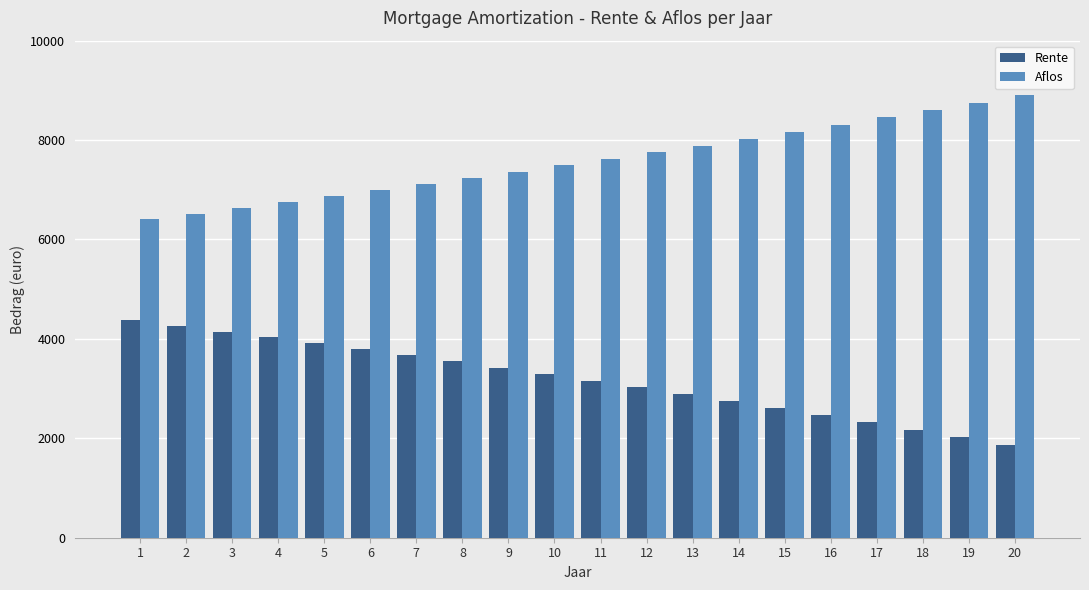

What is the difference between the maximum and minimum values in the Aflos series?

2501.8